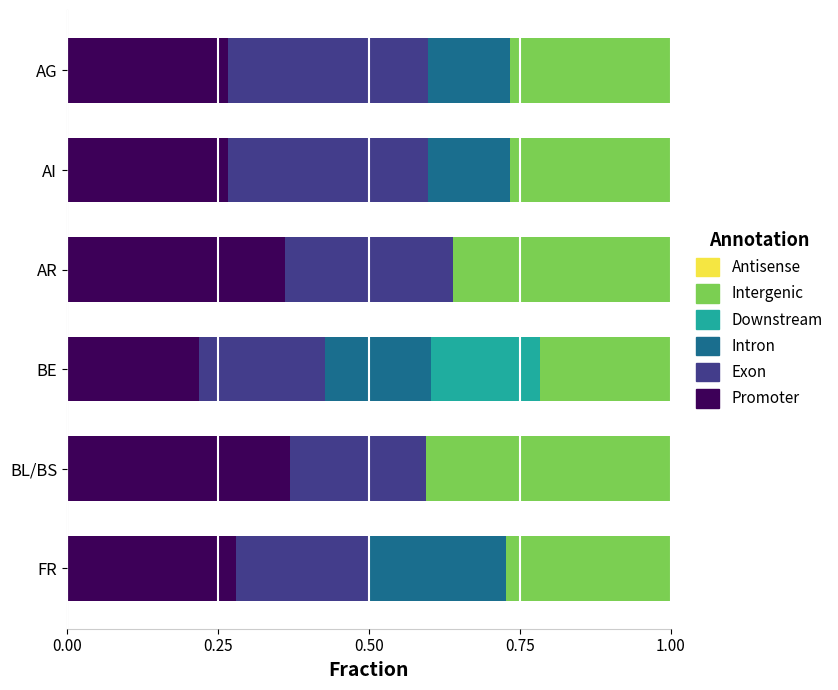

Is it true that Promoter equals 0.5 at AI?

False